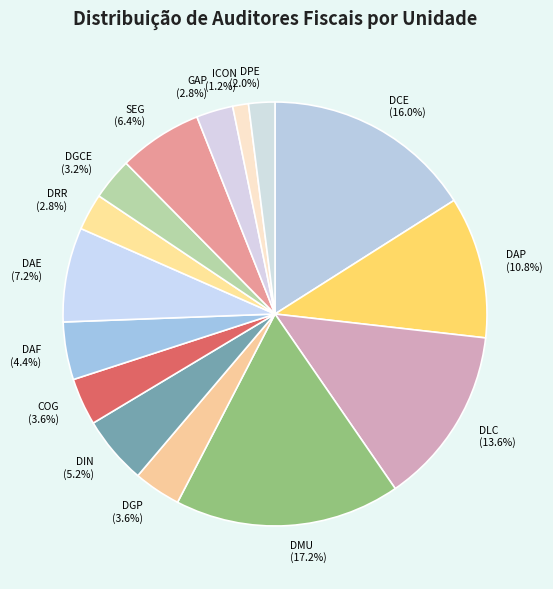

Is DMU the majority of the pie?

No